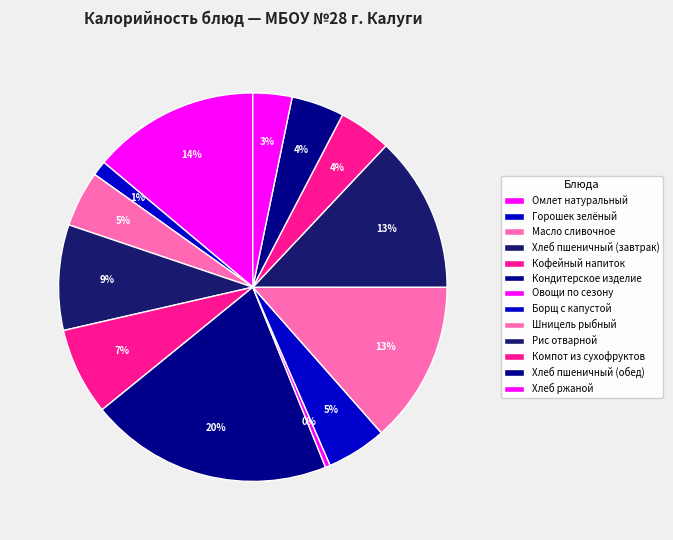

To the nearest percent, what is the combined percentage of Шницель рыбный and Омлет натуральный?

27%